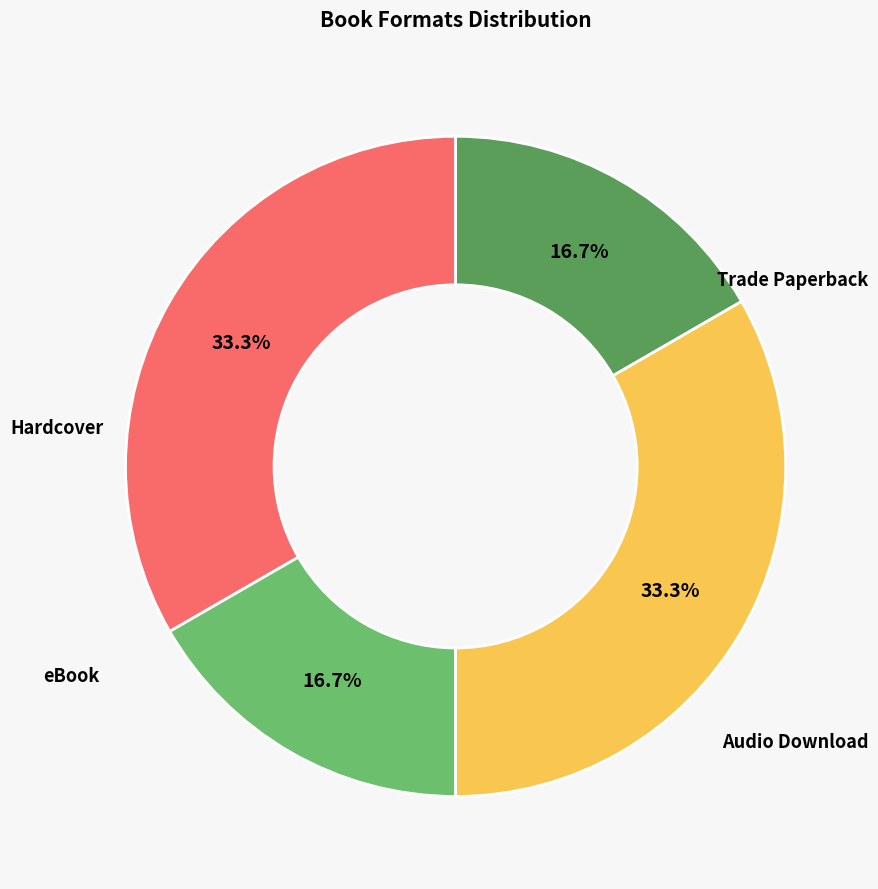

Does Audio Download account for over 50% of the chart?

No